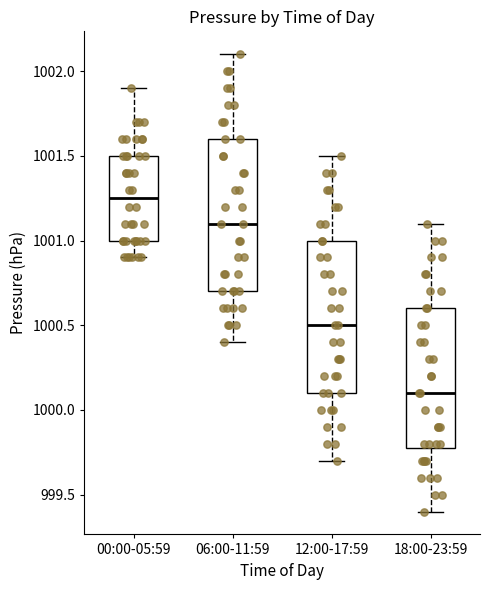

Where does the median line of the box for 06:00-11:59 sit on the y-axis? The values are not printed on the chart, so give them approximately, as read against the axis.

1001.10